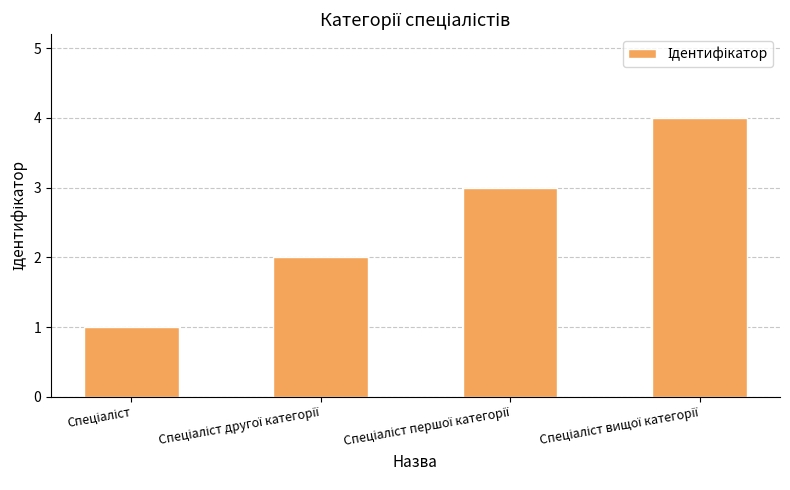

Reading left to right, list all the values displayed in this chart.

1	2	3	4